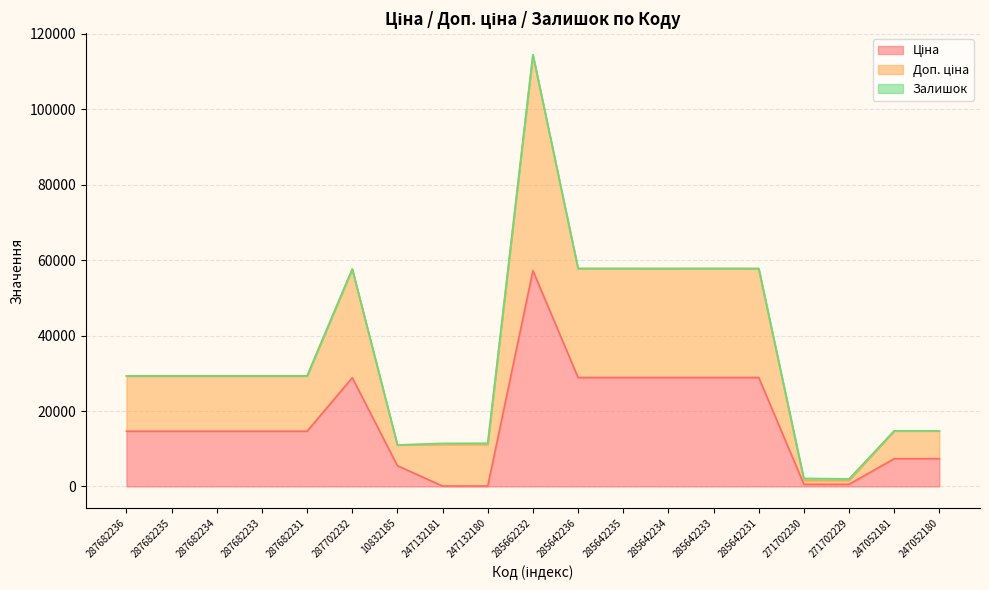

How many data points in Ціна are above 14649?

12